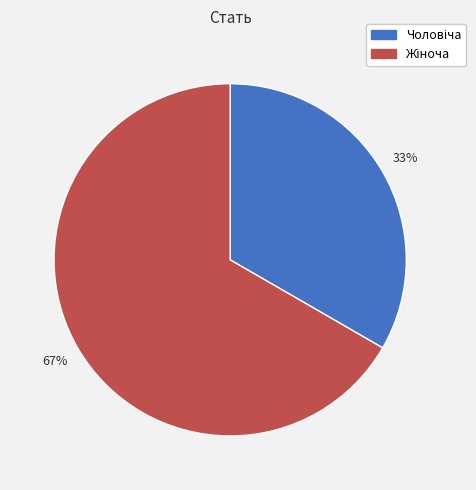

To the nearest percent, what is the average slice percentage?

50%